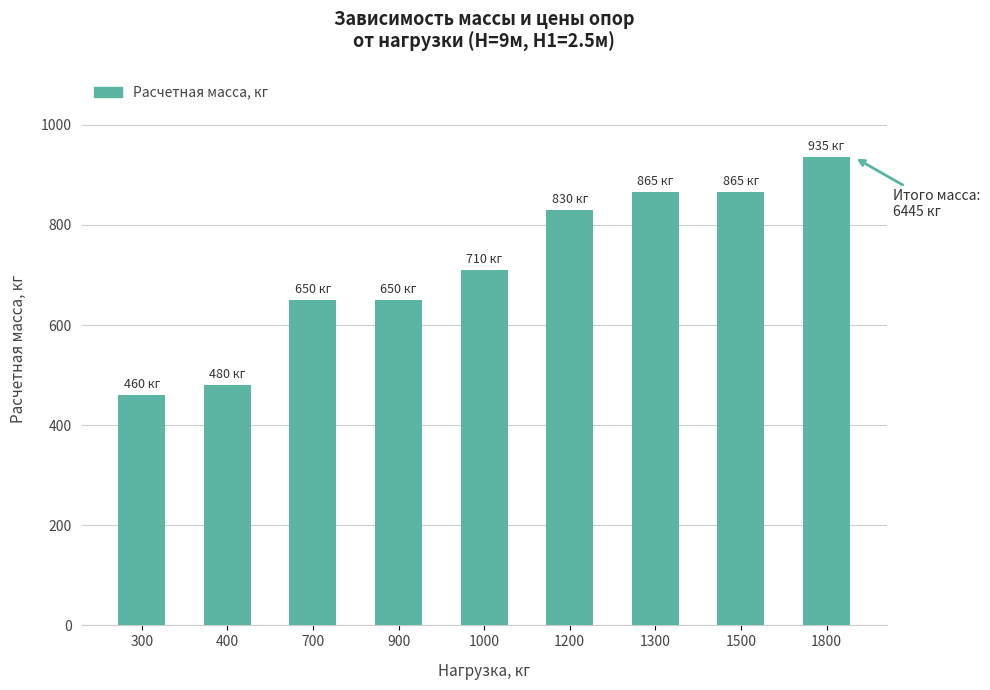

What is the minimum value shown in the chart?

460